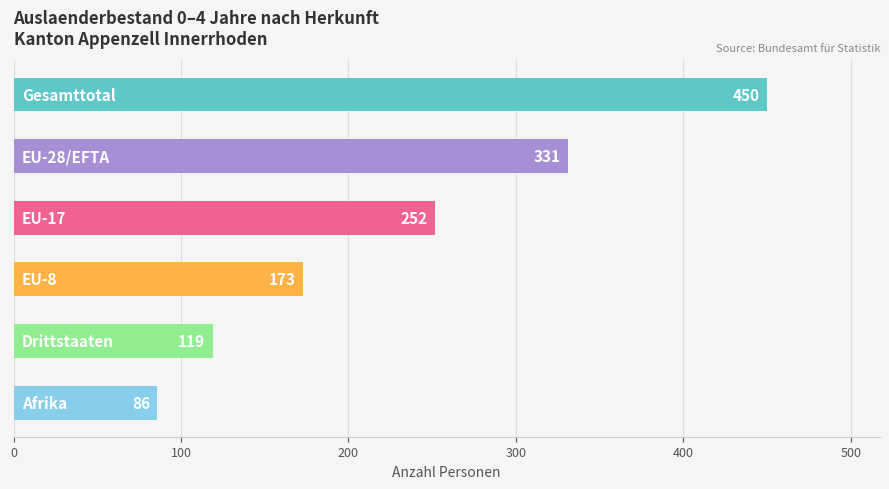

What is the value of the 6th bar from the top?

86